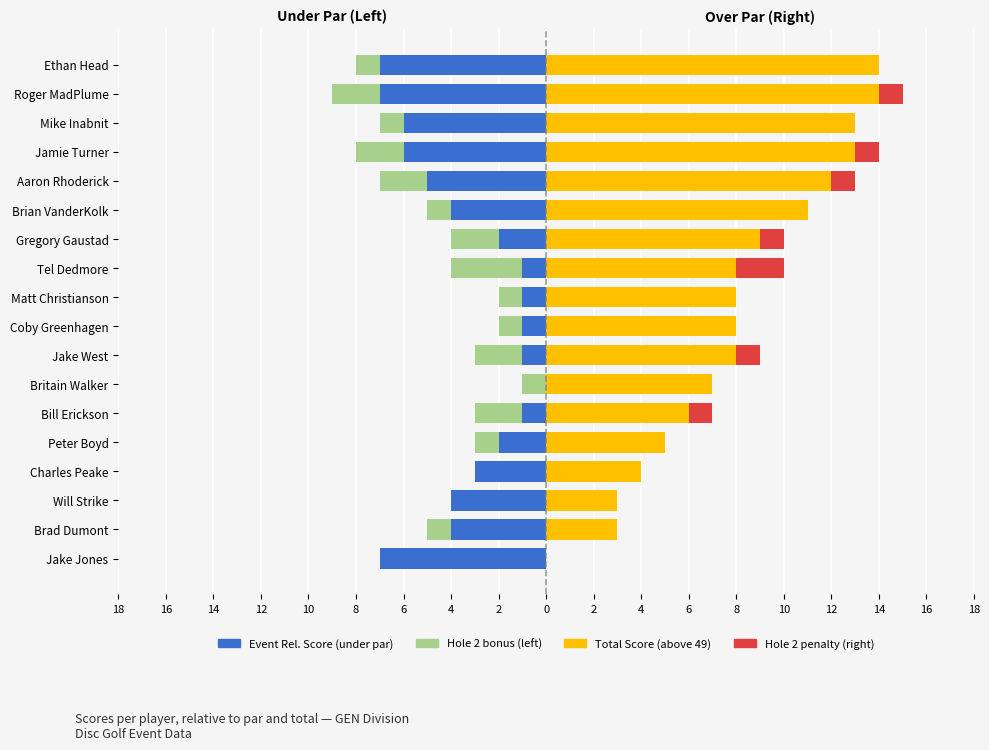

At how many categories does at least one series exceed 10?

6